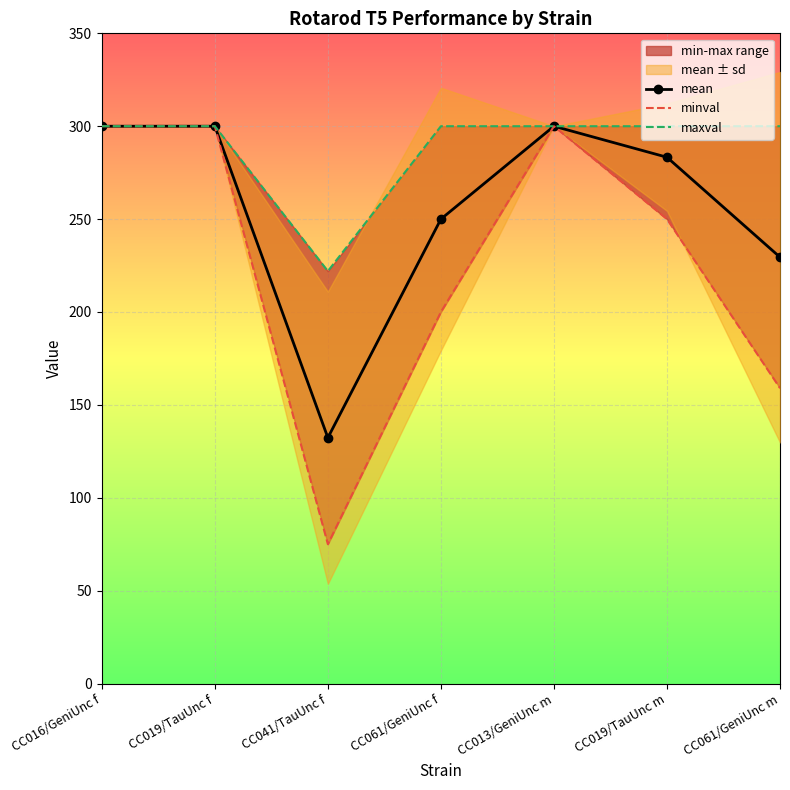

How many lines are shown in the chart?

3